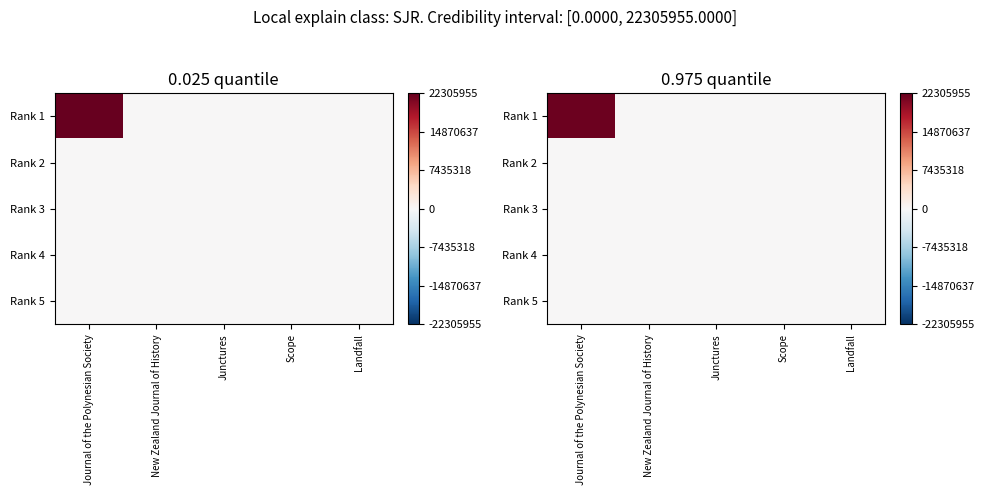

At Junctures, list the series in order from largest to smallest.

Rank 3, Rank 1, Rank 2, Rank 4, Rank 5